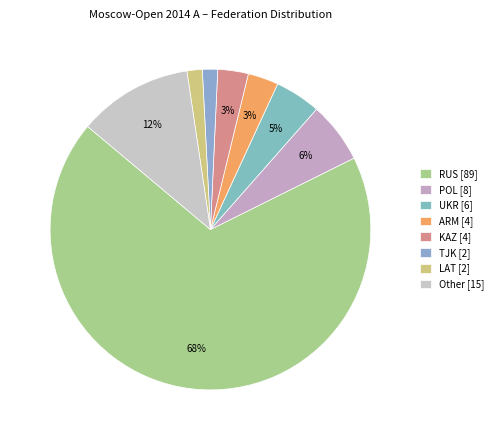

Count the number of slices in the pie.

8